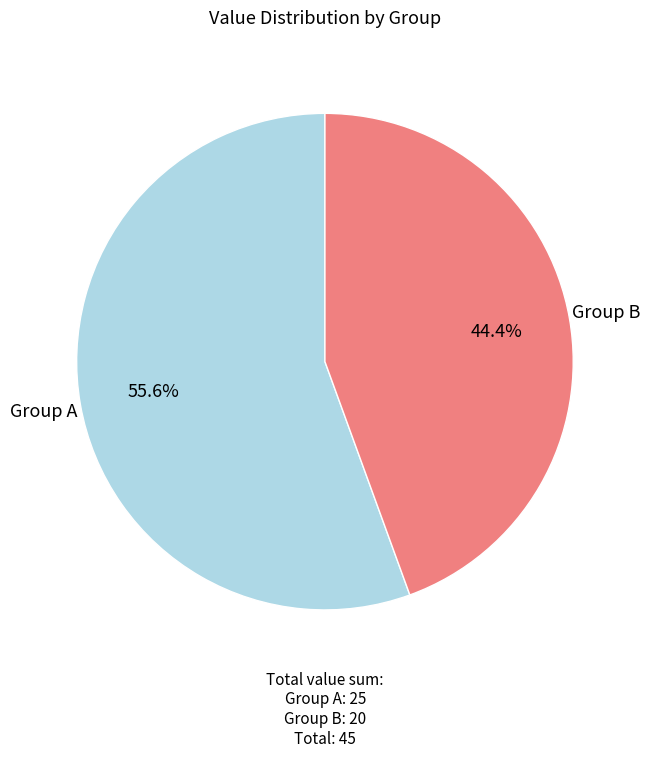

Count the number of slices in the pie.

2